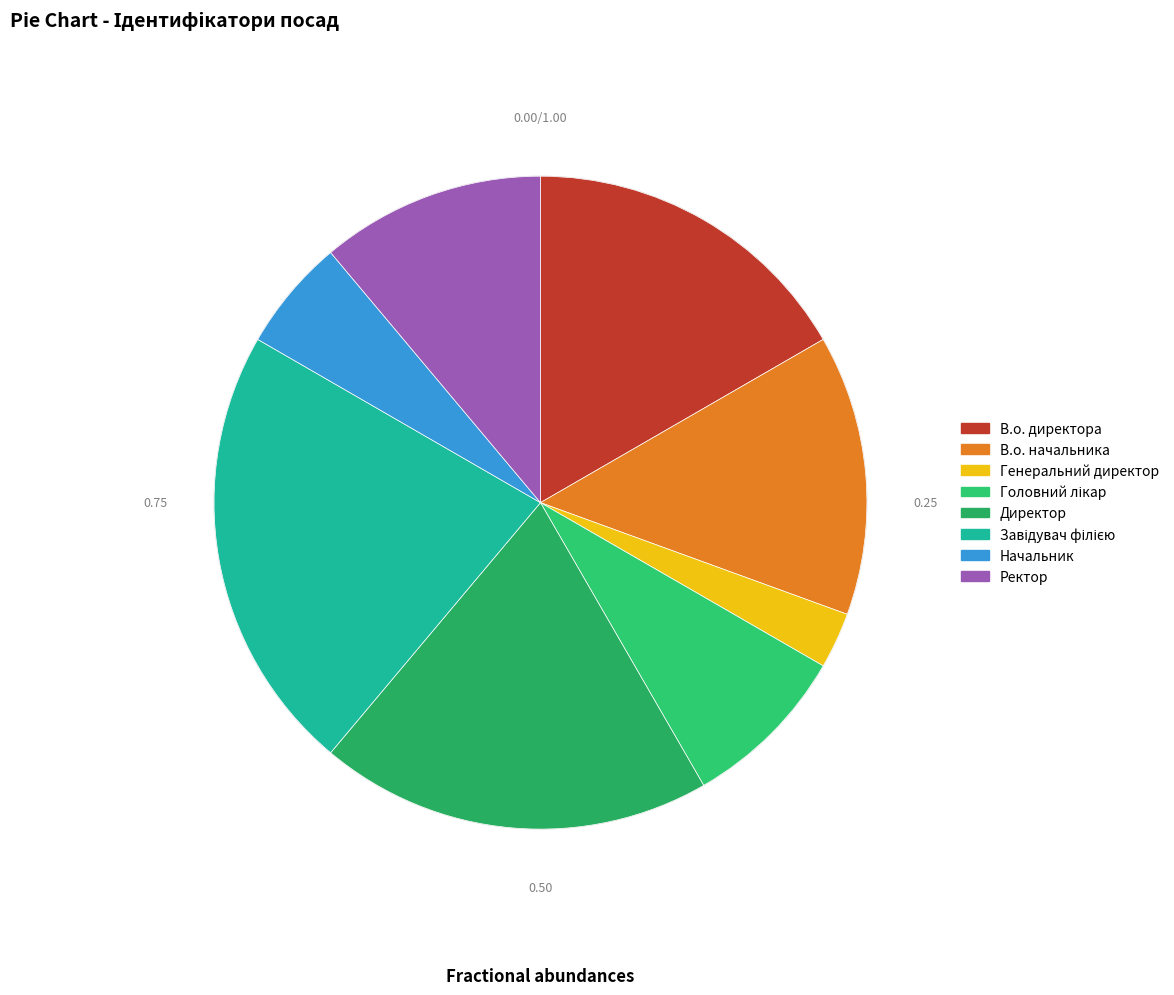

What is the change in value from Головний лікар to Директор?

+4